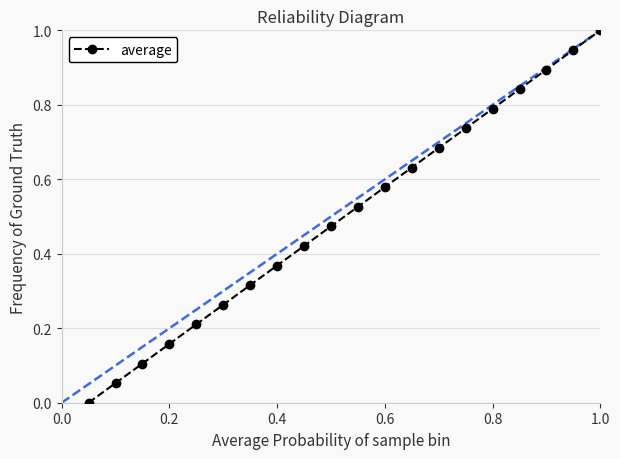

True or false: there are more than 2 points higher than both neighbors.

False